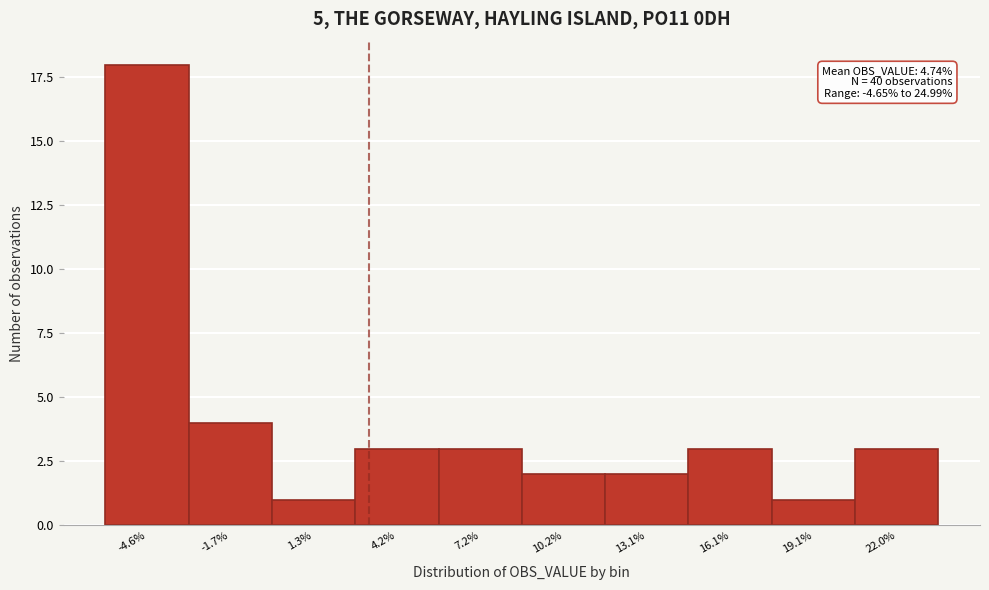

Reading right to left, list all the values displayed in this chart.

3	1	3	2	2	3	3	1	4	18